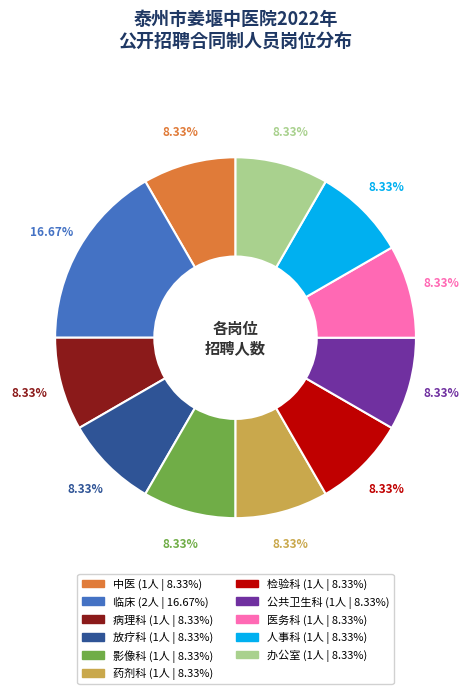

What percentage is the 办公室 slice, to the nearest percent?

8%